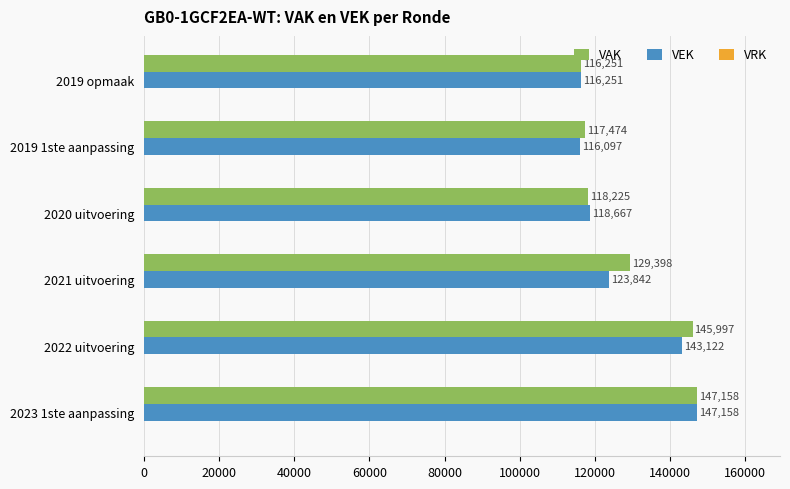

The value of VEK at 2022 uitvoering is 249010. True or false?

False